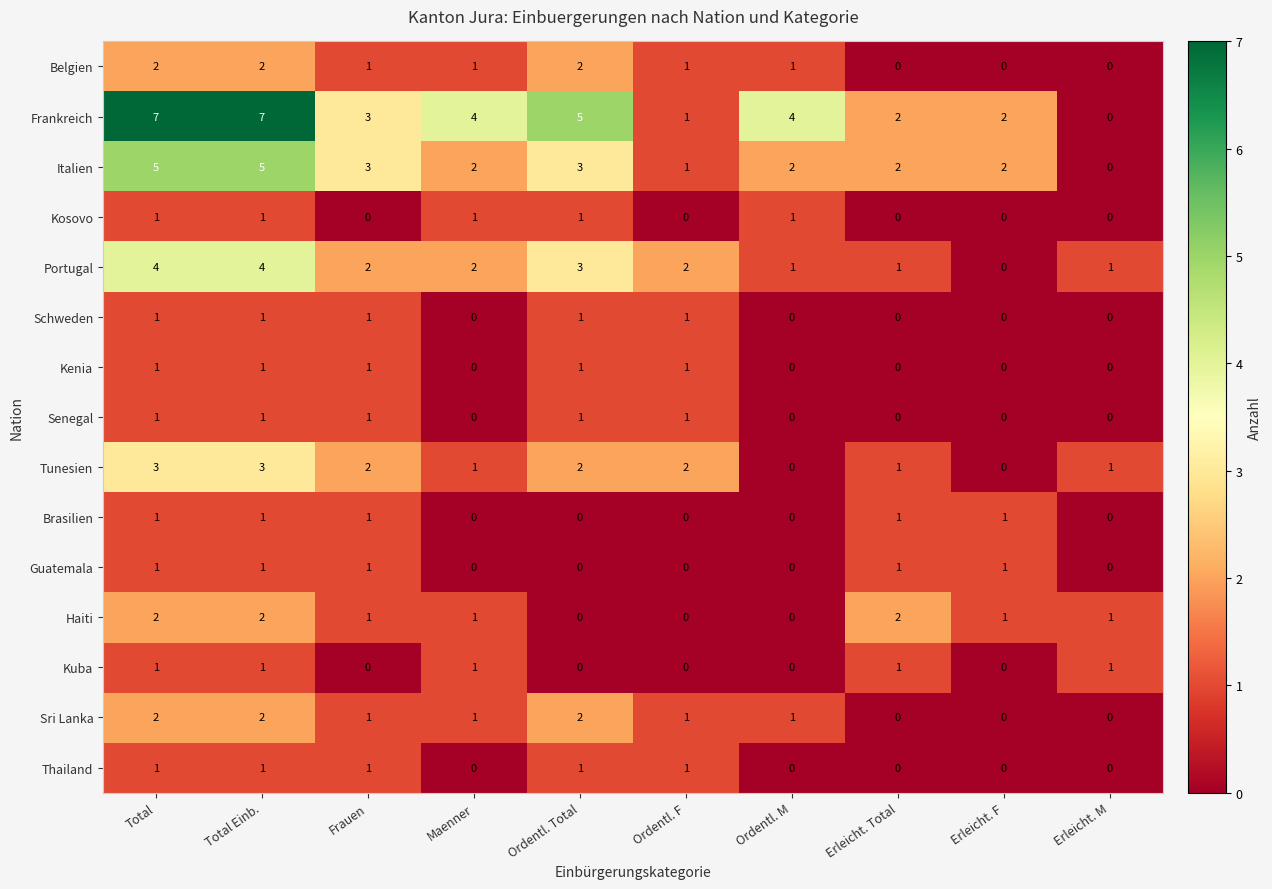

The value of Frankreich at Total Einb. is 7. True or false?

True